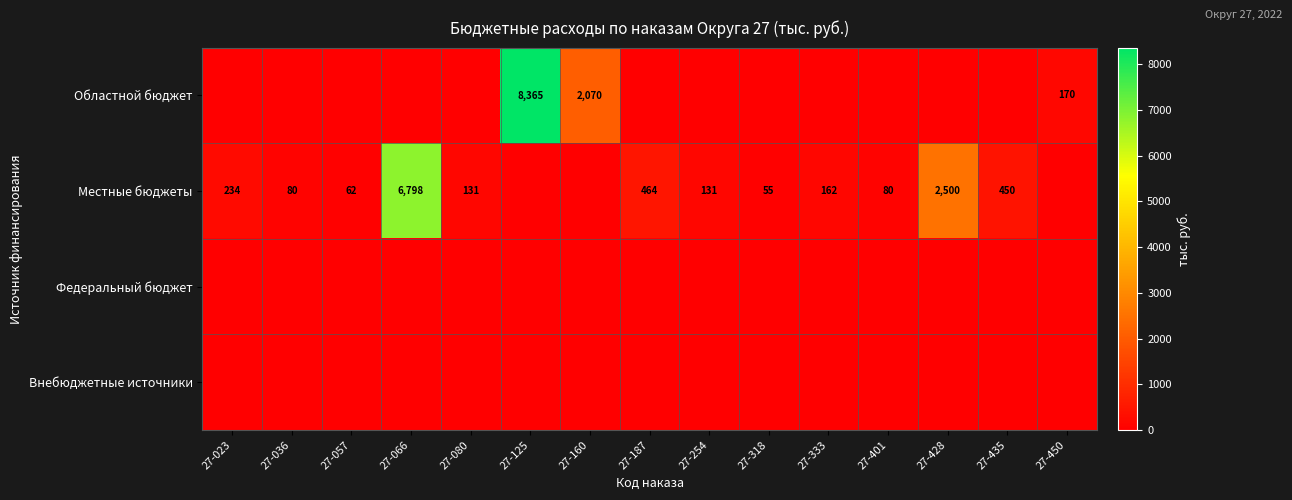

What is the total value across all series at 27-401?

80.0